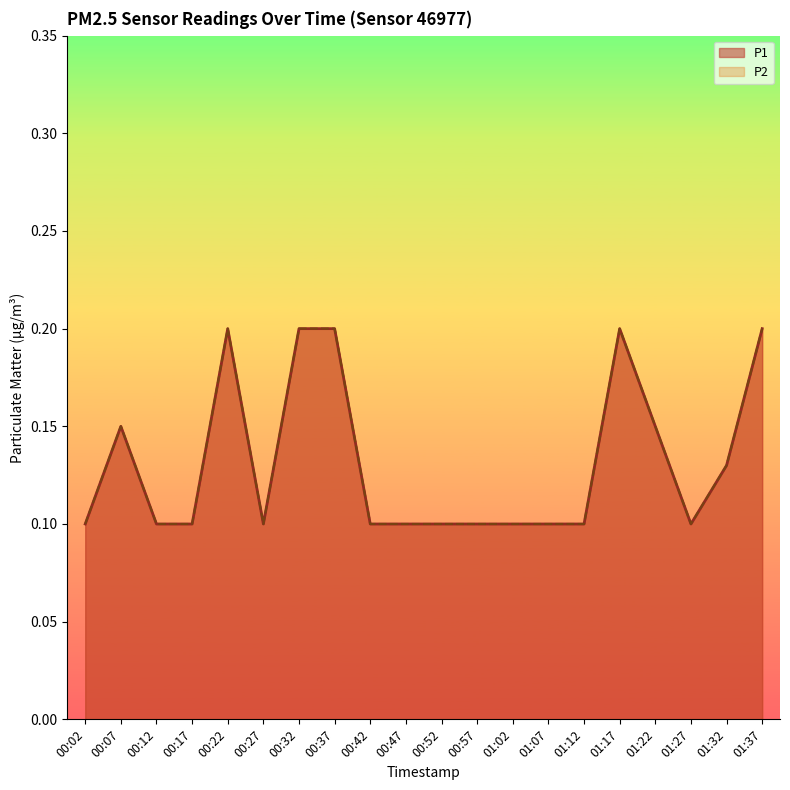

Between 00:37 and 00:52, which series saw the biggest shift?

P1